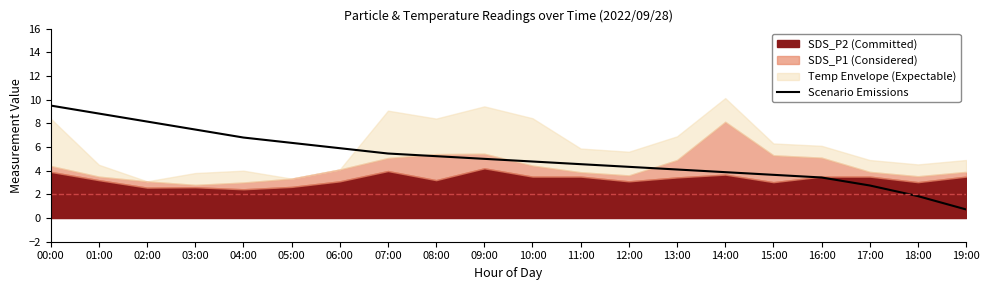

How many data points are less than 5?

10